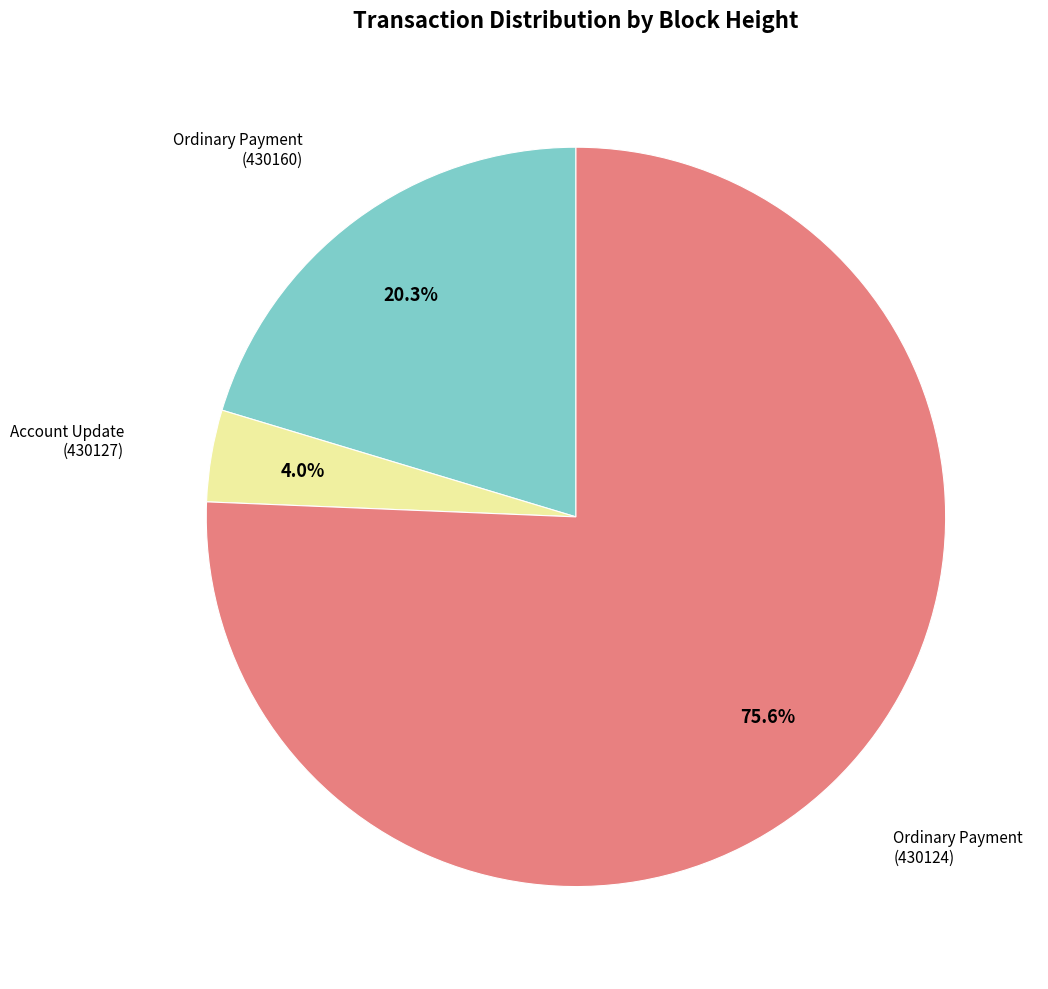

Which has a higher value, Ordinary Payment (430160) or Account Update (430127)?

Ordinary Payment (430160)